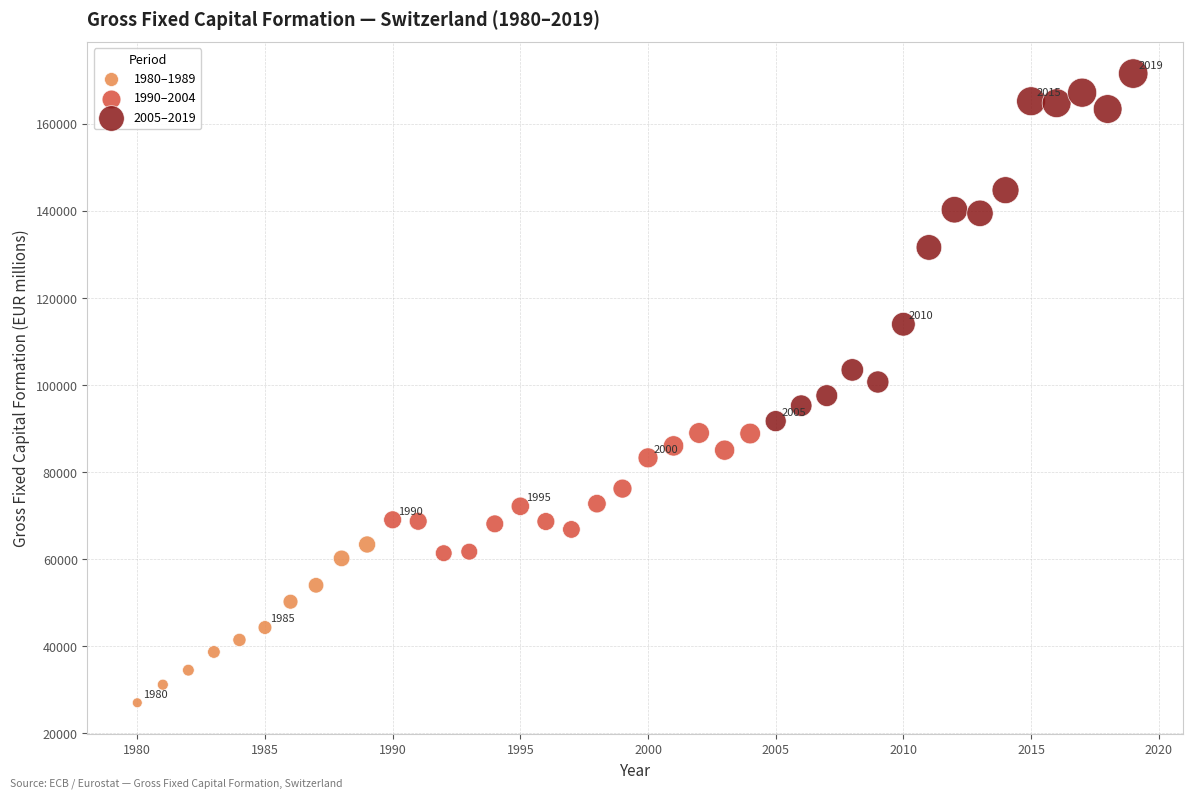

What are all the series names shown in the legend?

1980–1989, 1990–2004, 2005–2019